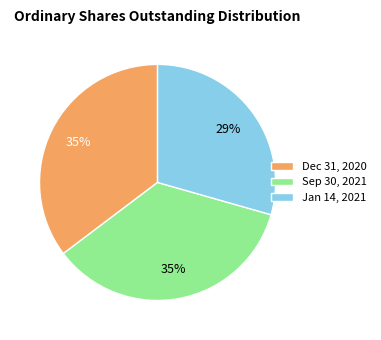

How many slices are in this pie chart?

3